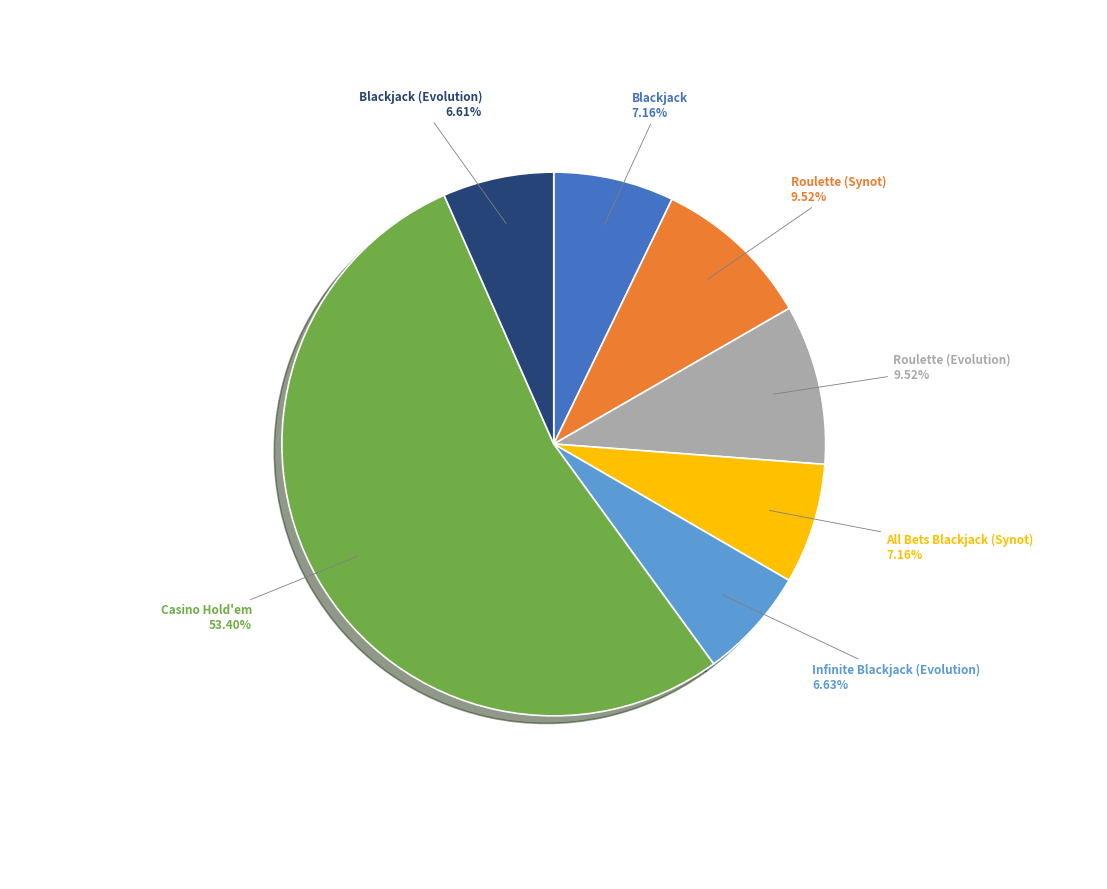

To the nearest percent, what is the average slice percentage?

14%